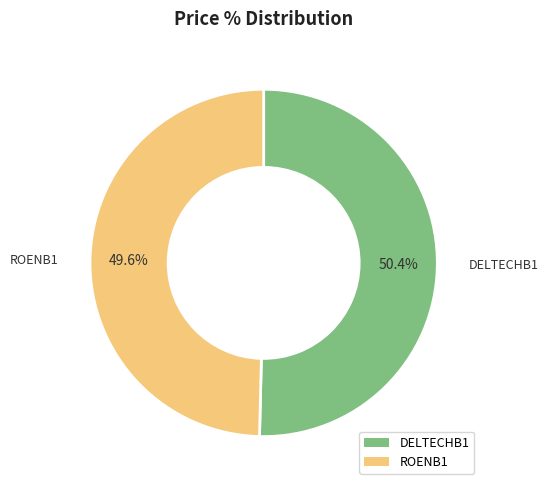

To the nearest percent, what is the average slice percentage?

50%